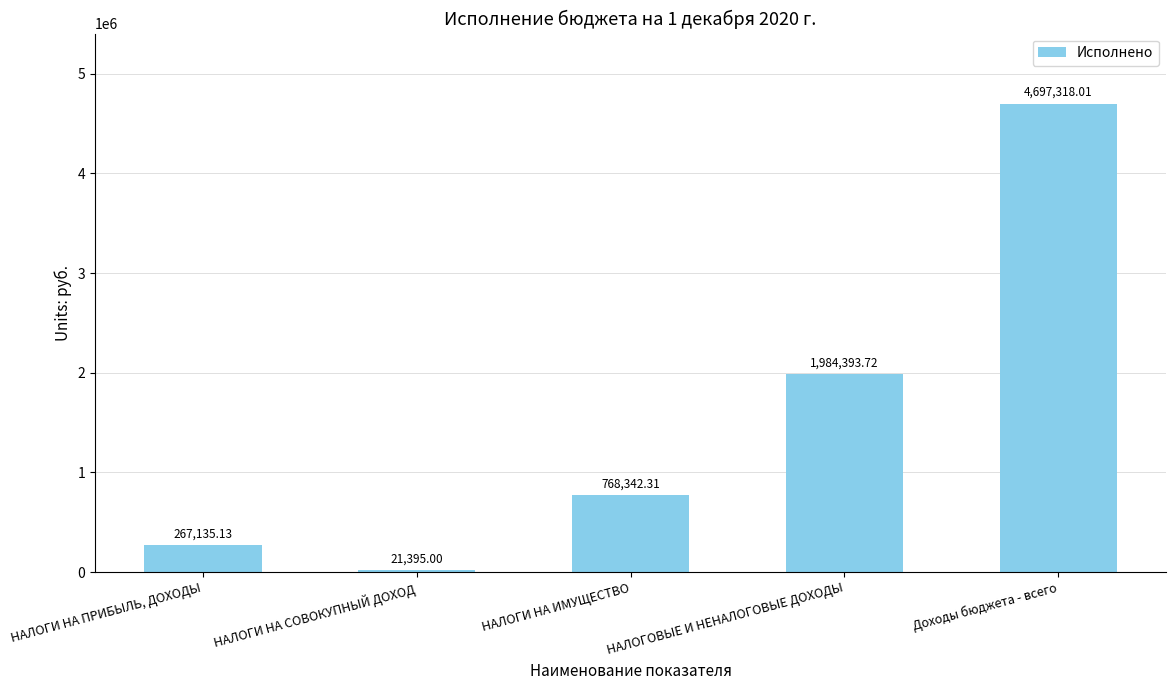

What is the ratio of the value at НАЛОГИ НА ПРИБЫЛЬ, ДОХОДЫ to the value at НАЛОГИ НА СОВОКУПНЫЙ ДОХОД?

12.5